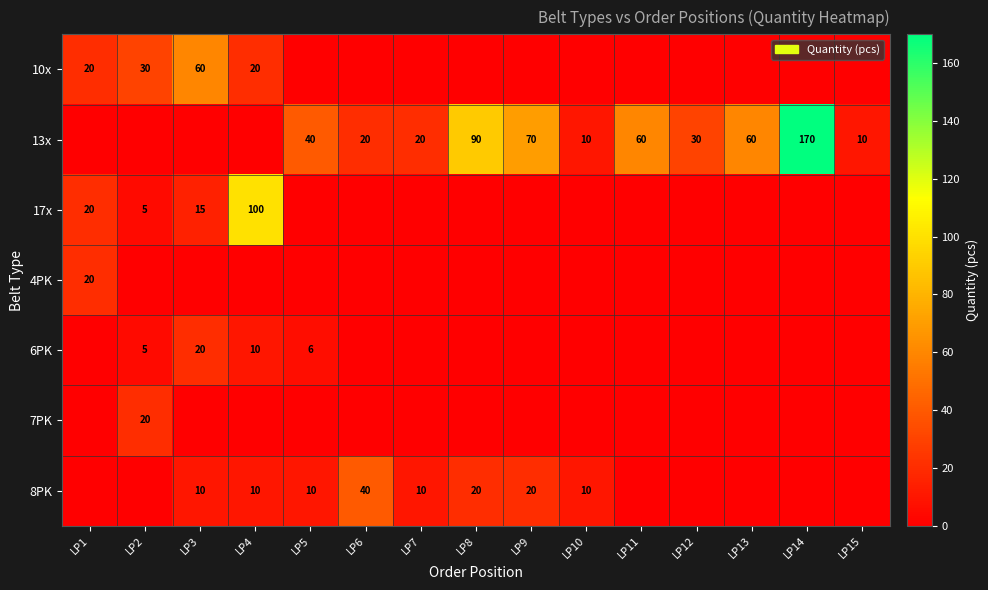

What is the spread (max minus min) of values at LP9?

70